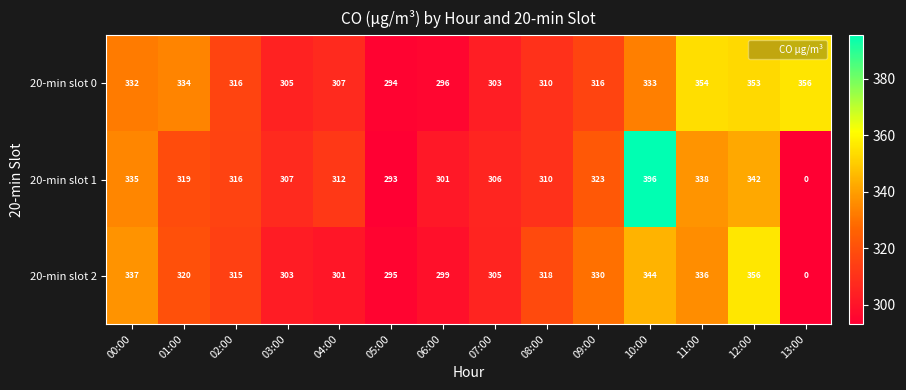

Is the value of 20-min slot 2 at 10:00 greater than the value of 20-min slot 0 at 05:00?

Yes